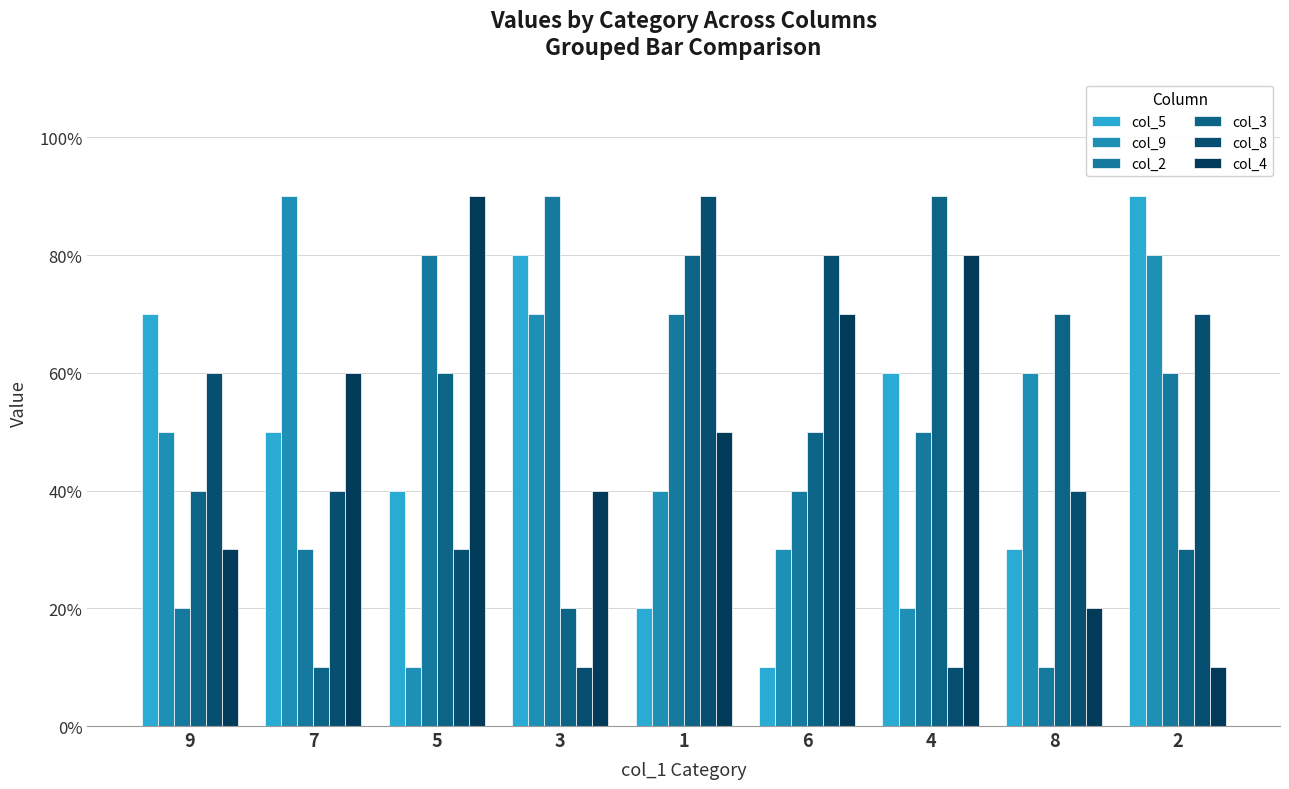

Does the chart contain stacked bars?

No